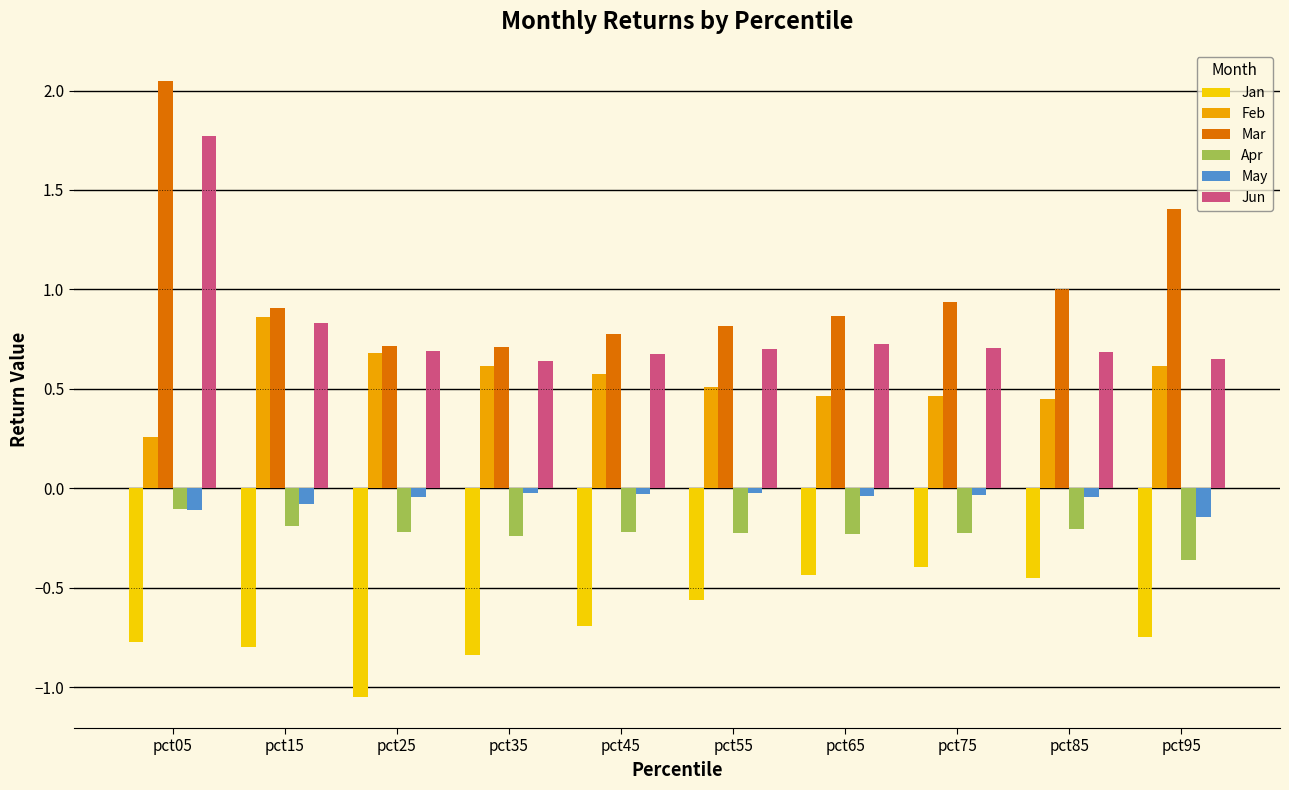

At which label does Jun reach its peak?

pct05